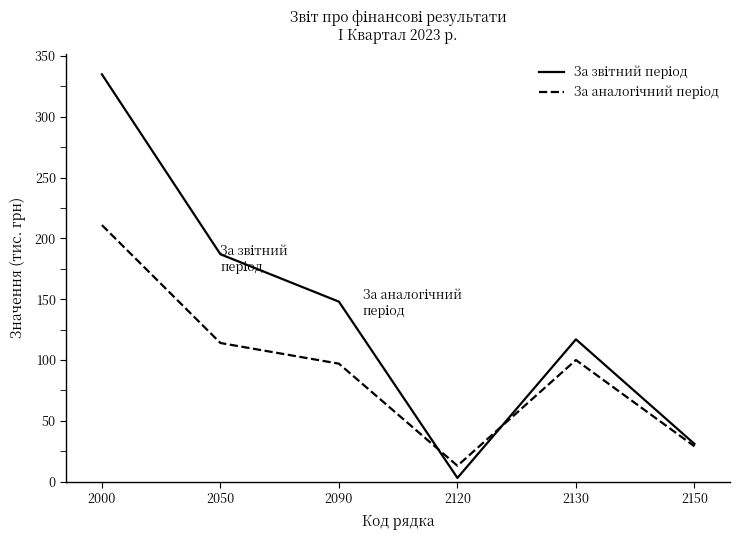

What is the spread (max minus min) of values at 2000?

124